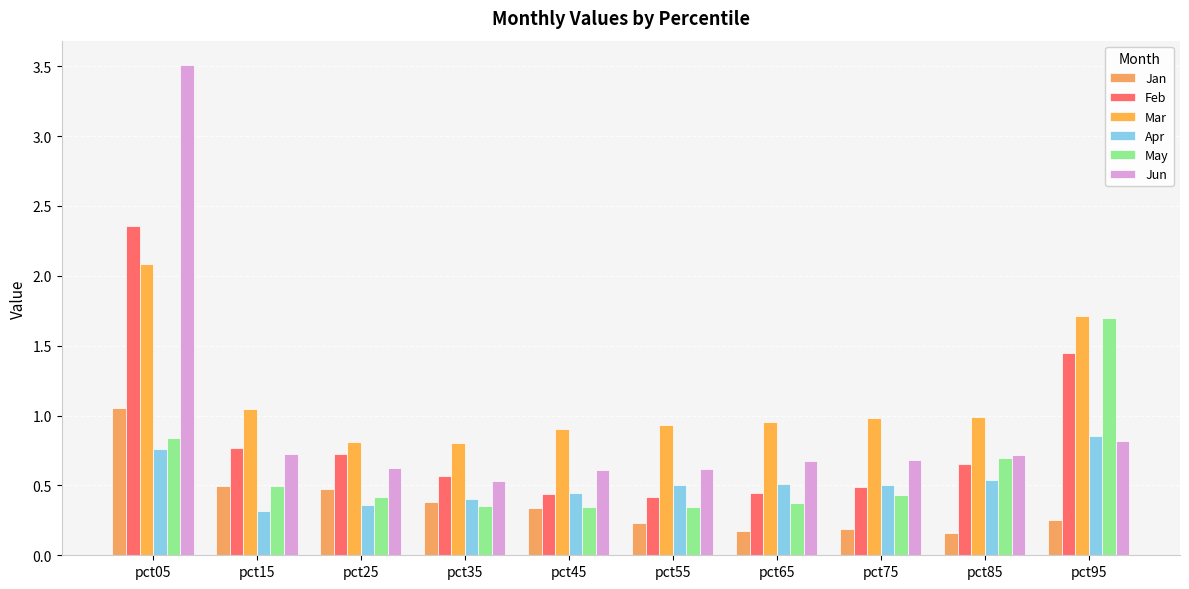

How many data points does each series have?

10